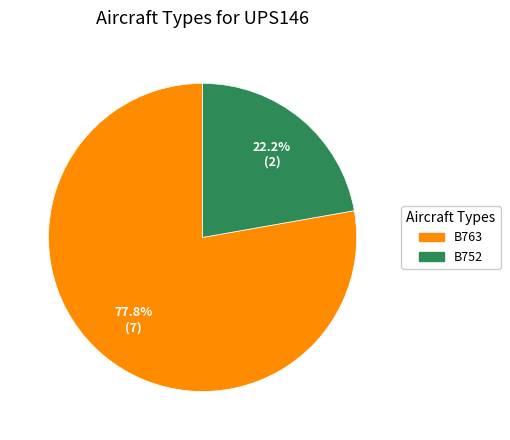

What is the ratio of the value at B752 to the value at B763?

0.3